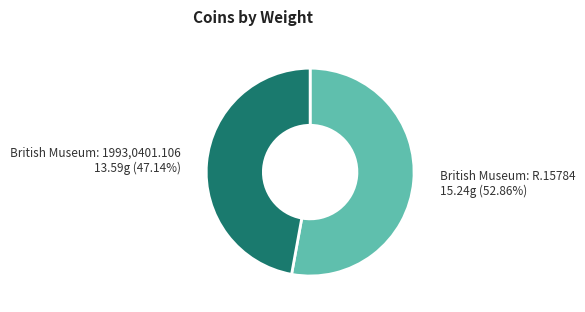

How many segments does this pie chart have?

2